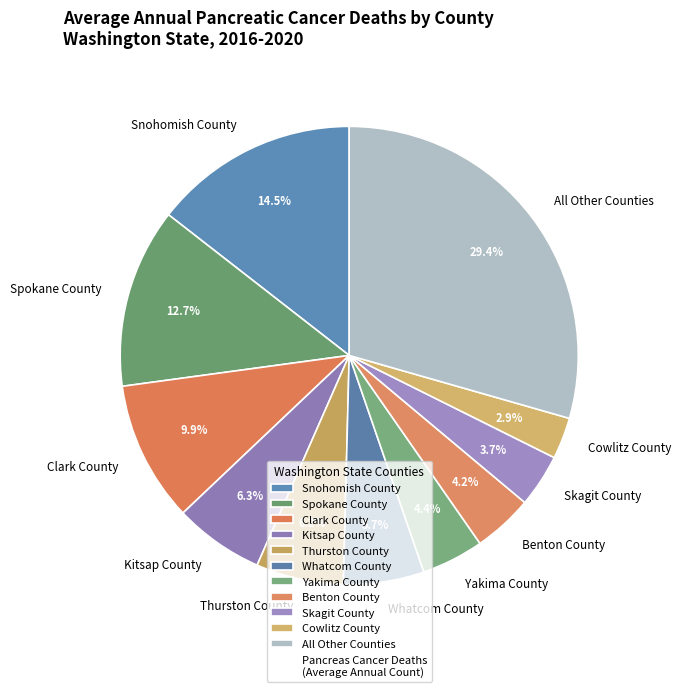

Does Thurston County represent more than half of the total?

No